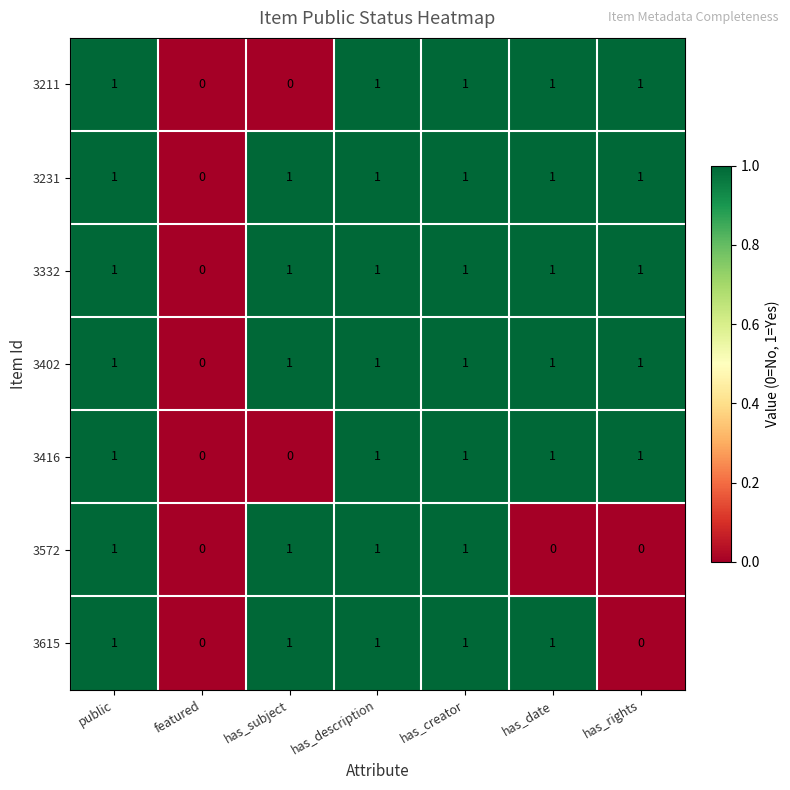

What is the total value across all series at has_subject?

5